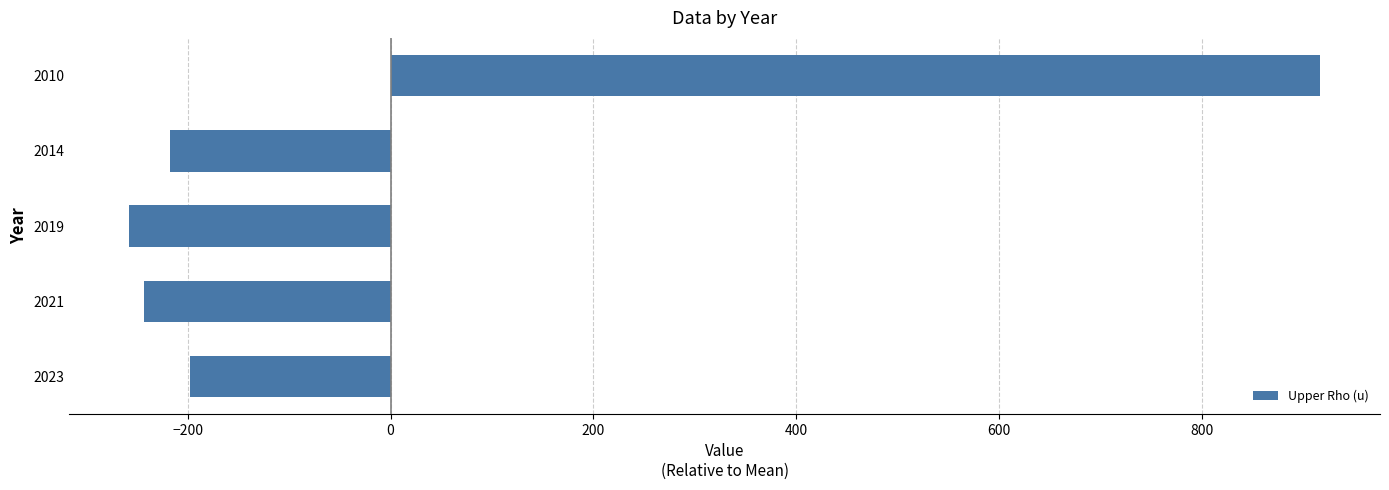

Are the bars grouped side by side (vs. stacked)?

No